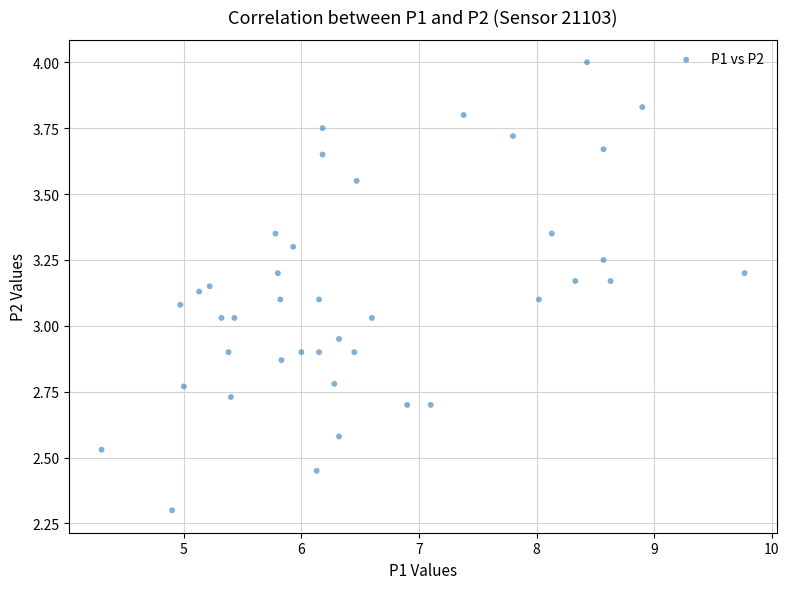

What is the range of X values (max minus min)?

5.5